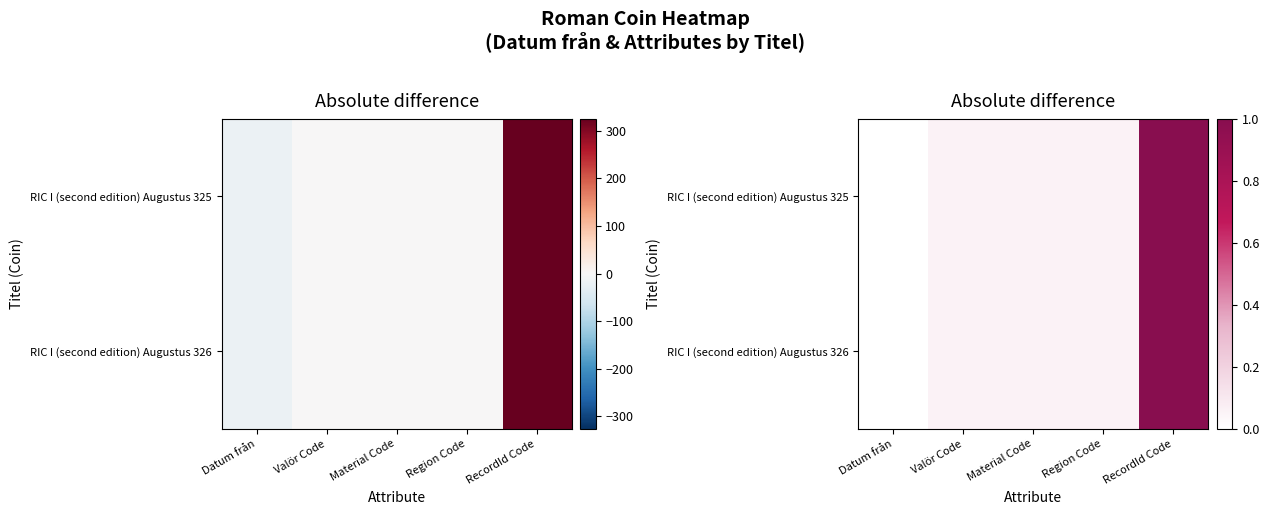

What is the average value of the RIC I (second edition) Augustus 326 series?

0.2